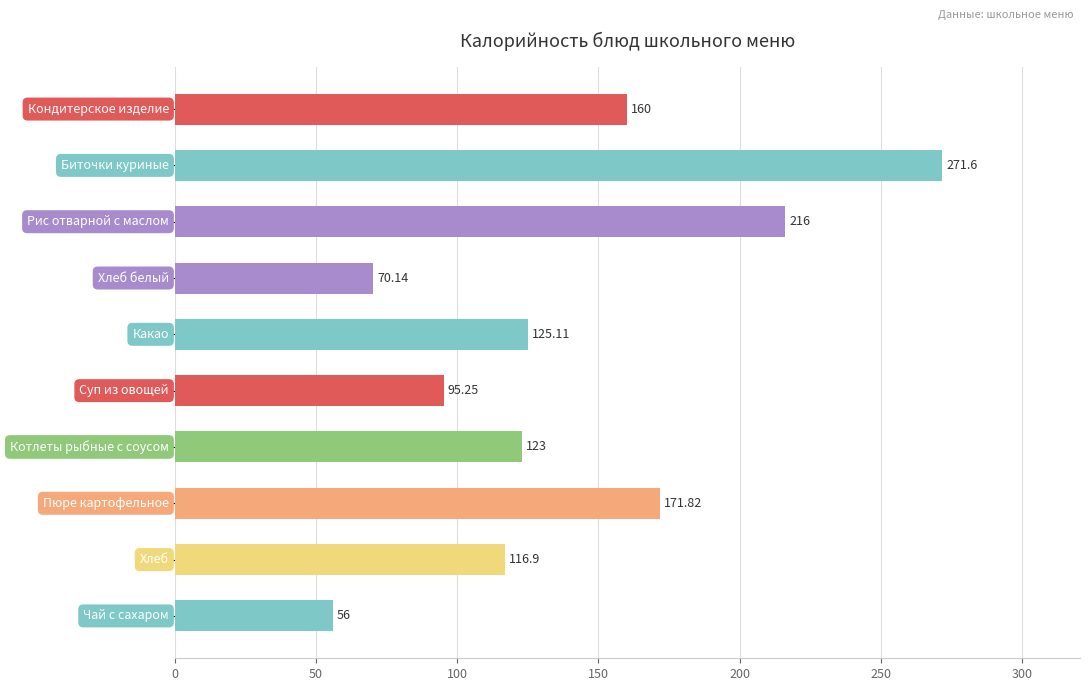

What is the difference between the second highest and minimum values?

160.0